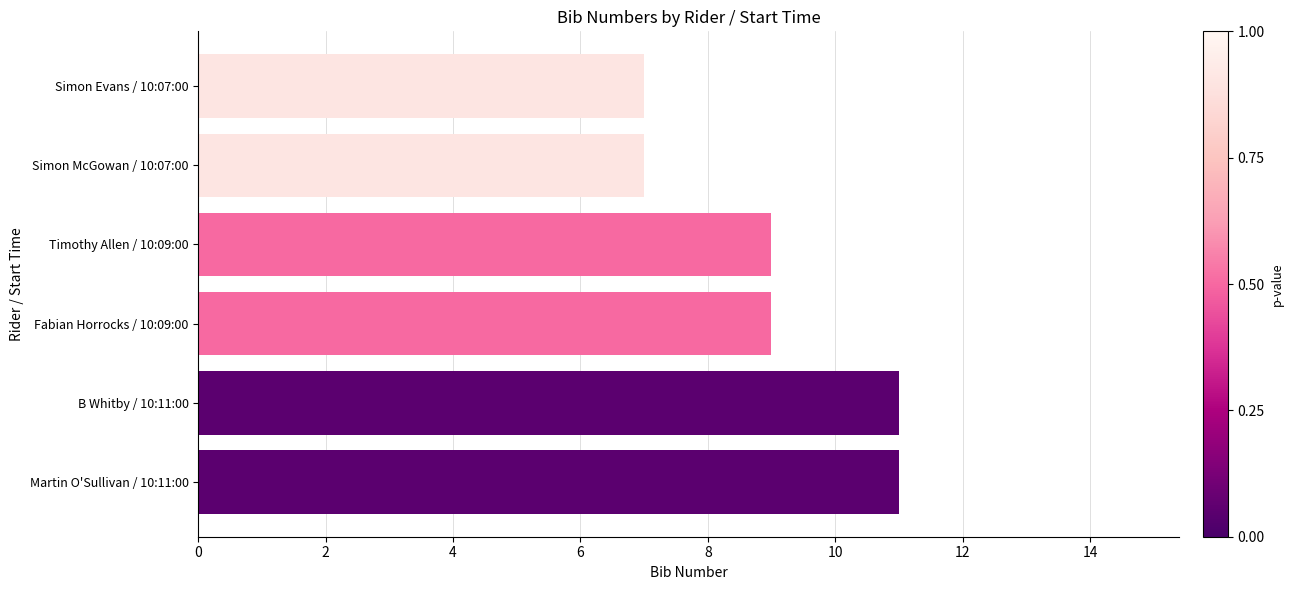

What is the minimum value shown in the chart?

7